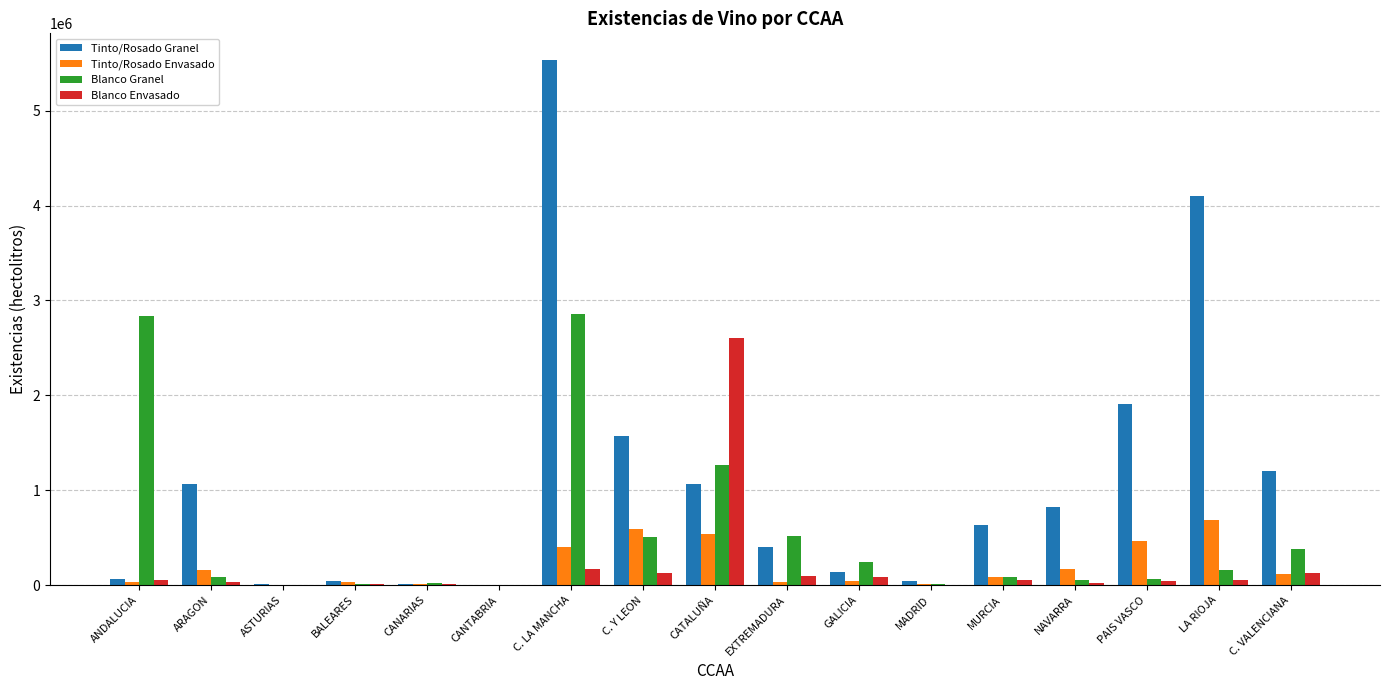

What is the sum of all Blanco Envasado values?

3496870